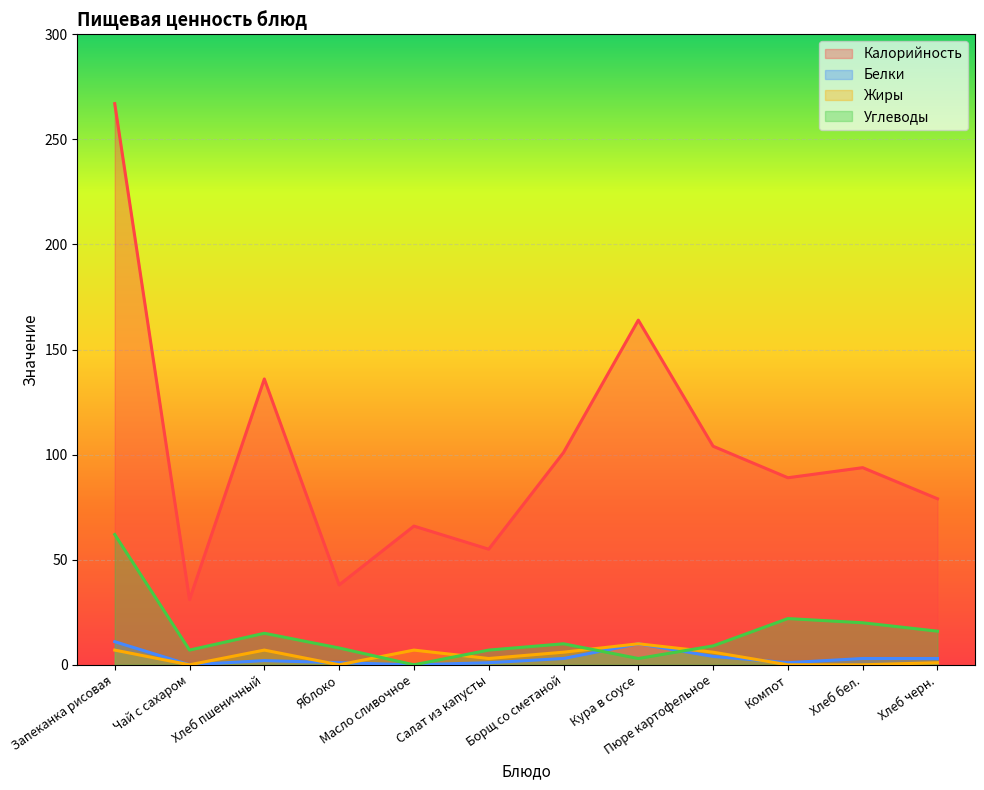

True or false: Калорийность has a value of 66.0 at Масло сливочное.

True